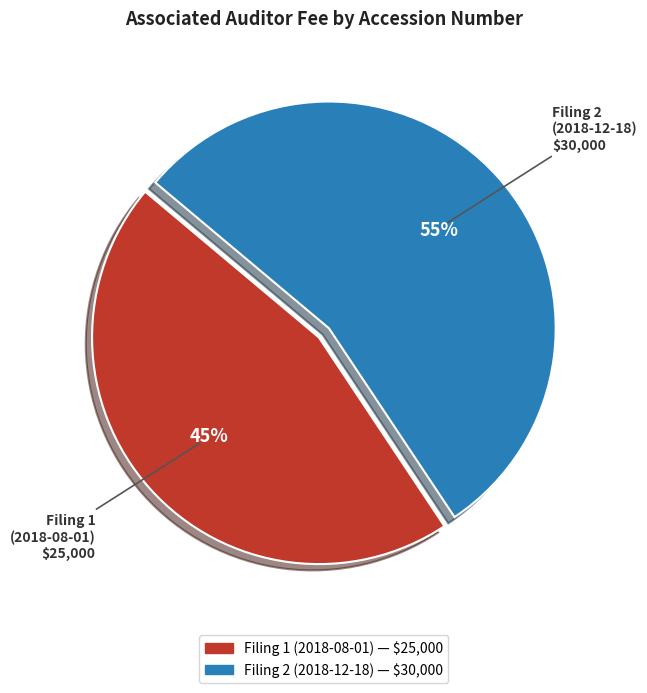

Is there a majority slice in this chart?

Yes